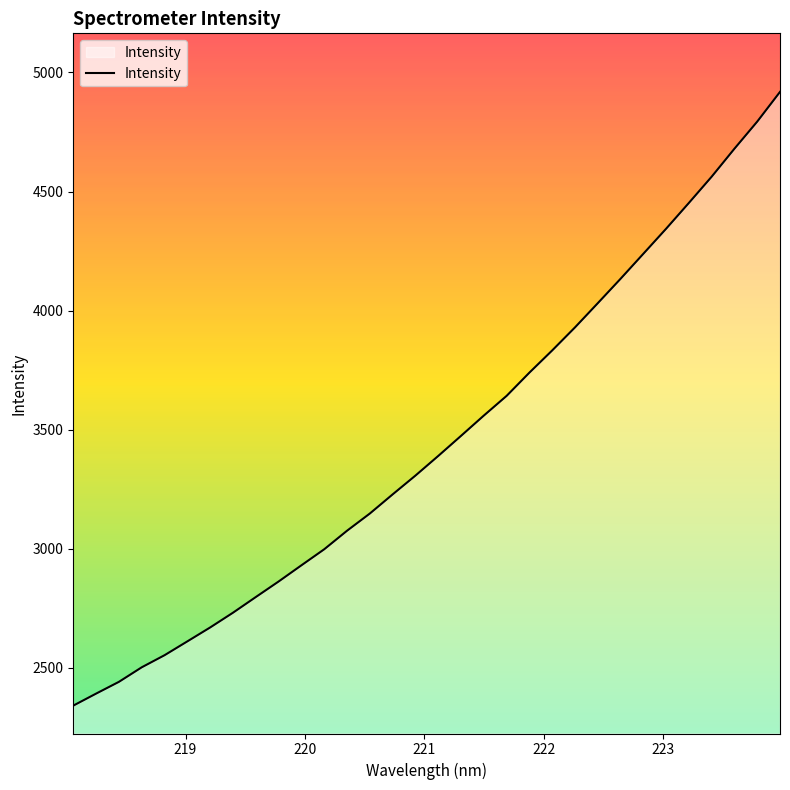

What is the greatest value displayed?

4918.4